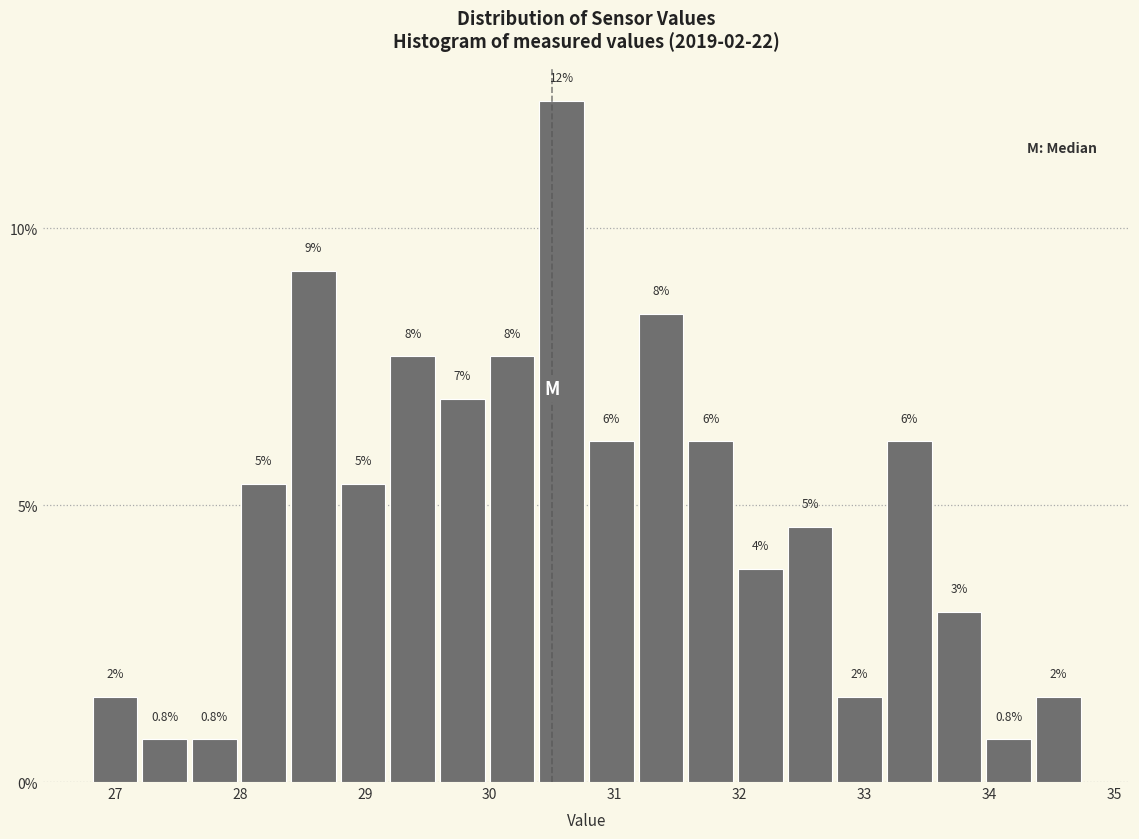

Around what value on the x-axis is the tallest bar? Give the approximate position of its centre, as read against the axis.

30.6